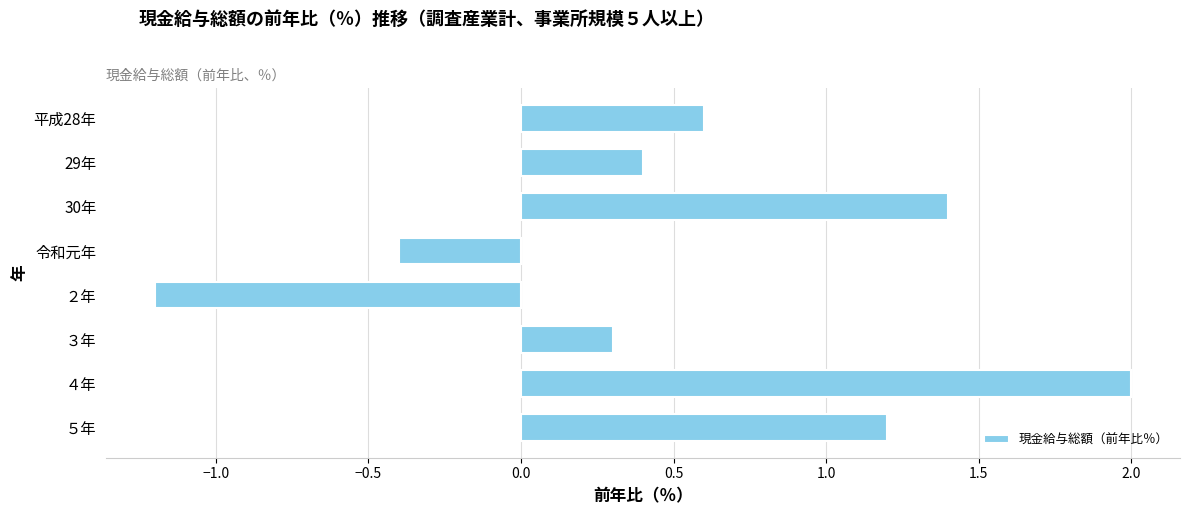

What is the label of the 8th bar from the top?

５年